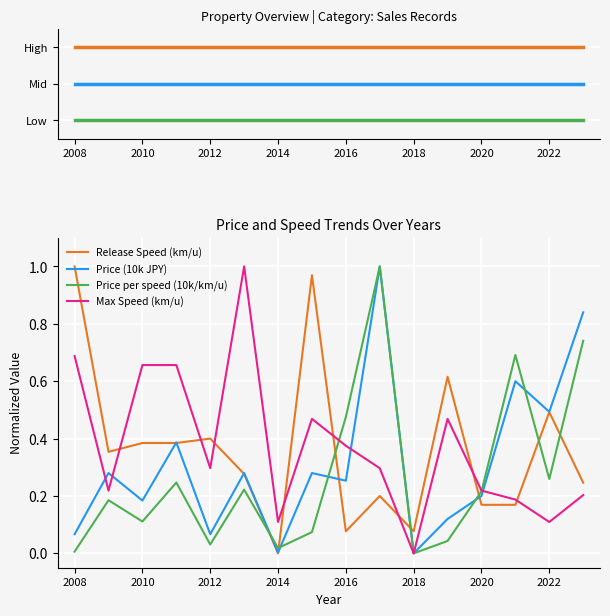

Does the chart display data point markers on the line(s)?

No